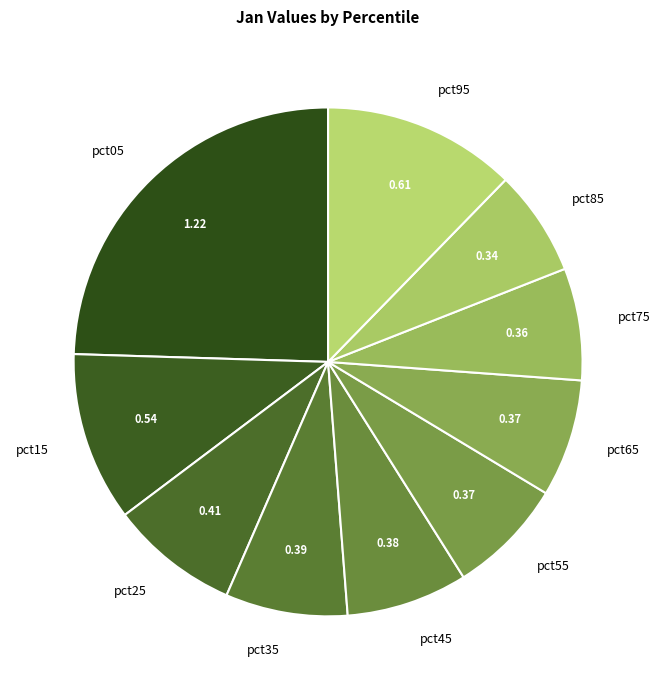

Do pct95 and pct85 together represent more than half of the pie?

No